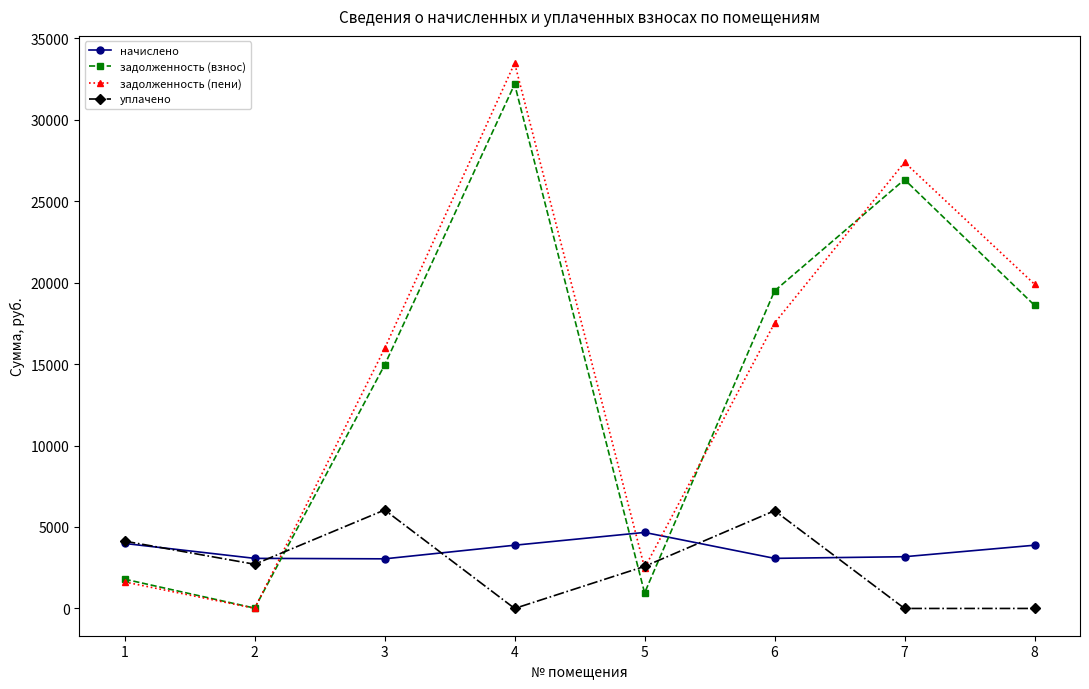

At which category does уплачено reach its first local peak?

3